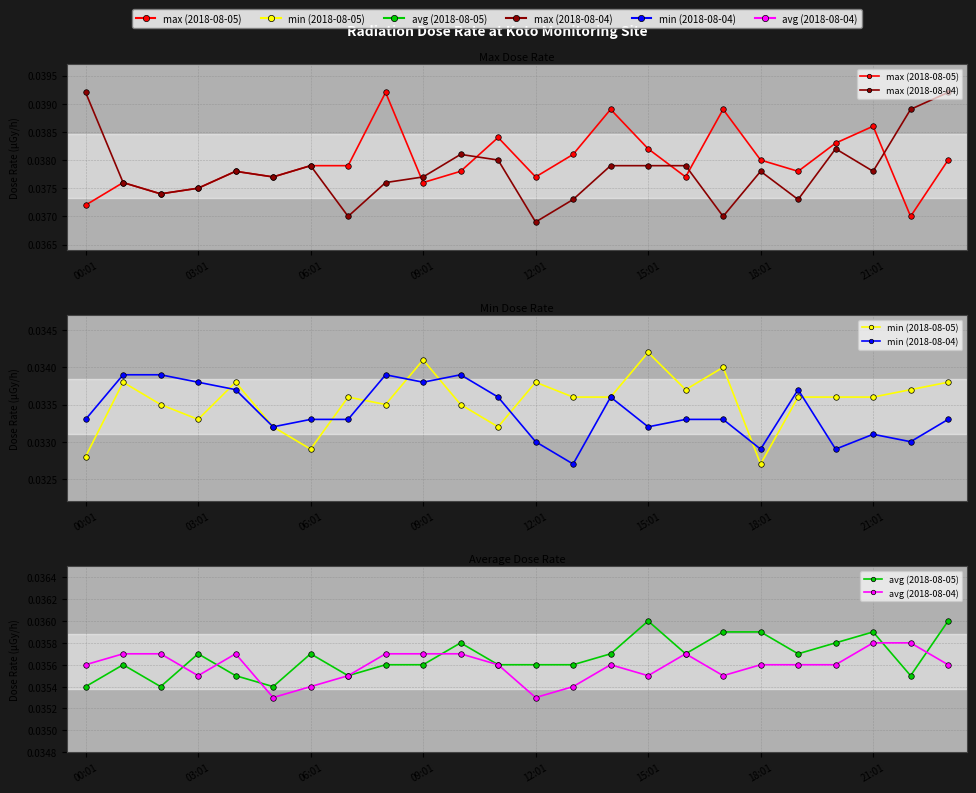

What is the label of the 16th point from the right?

8